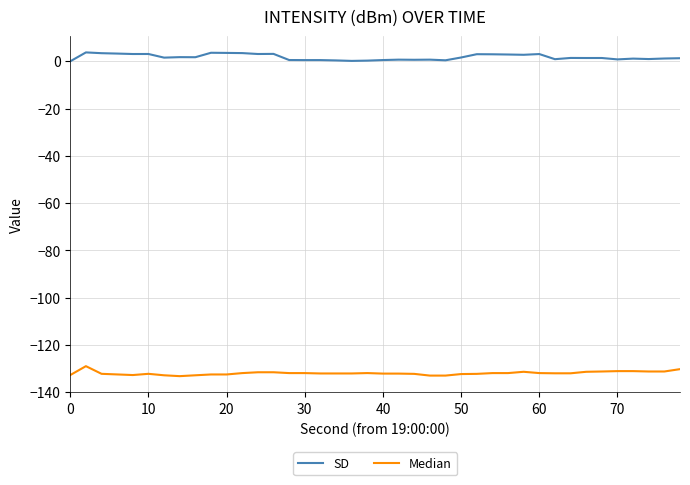

What is the smallest value displayed?

-133.2